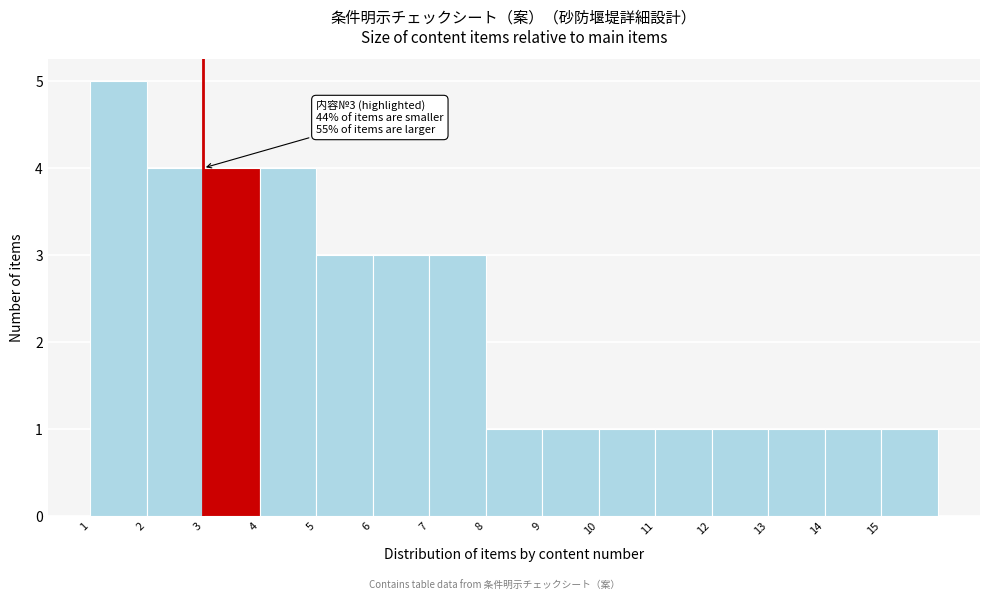

Which range on the x-axis has the tallest bar?

1 to 2